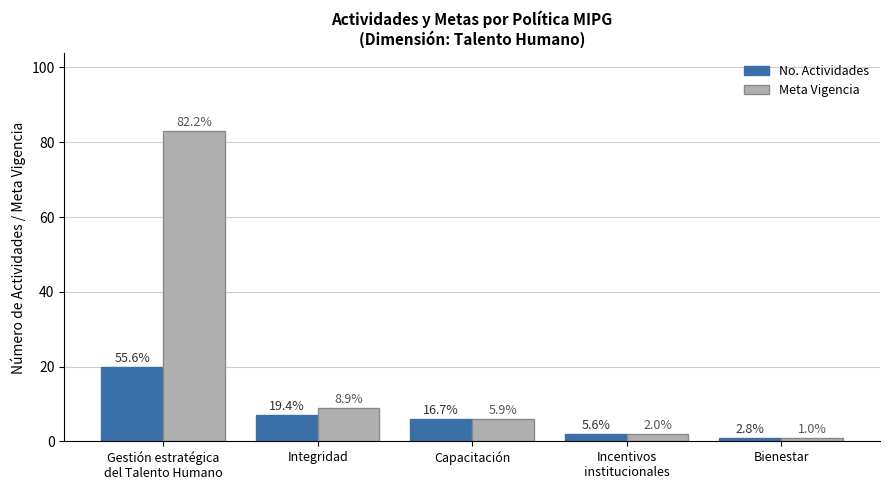

Does the chart contain stacked bars?

No